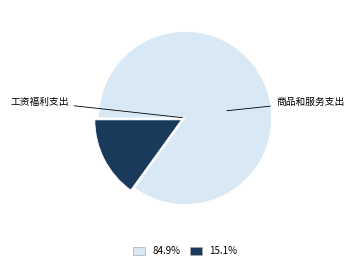

Is there any slice that represents more than half of the pie?

Yes